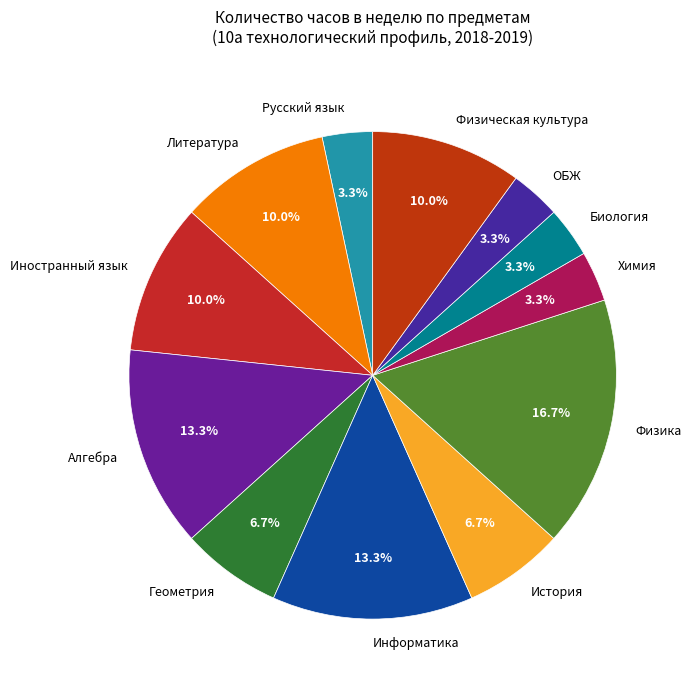

Is the sum of Физика and Русский язык greater than half?

No